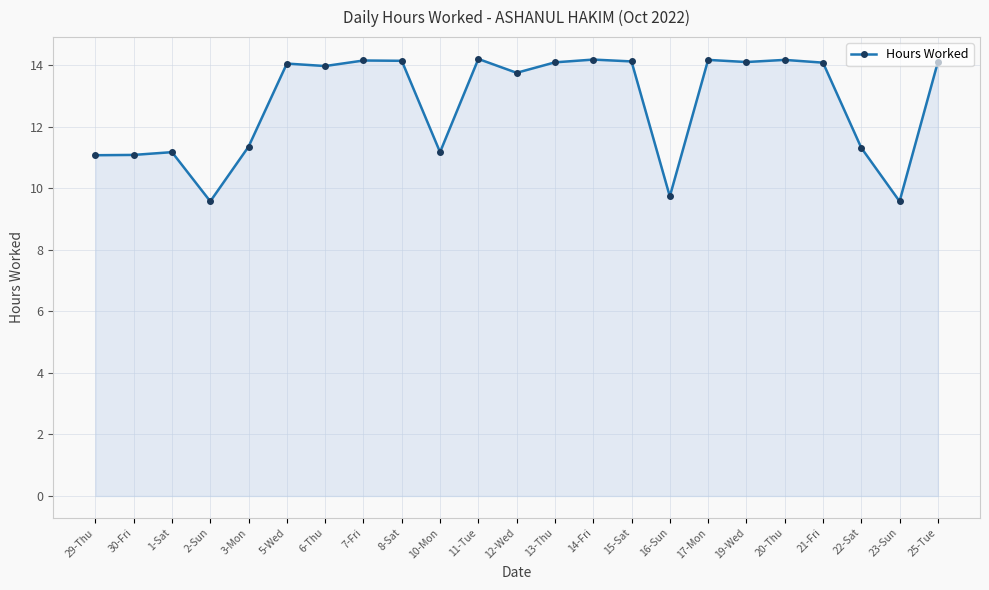

What is the change in value from 1-Sat to 13-Thu?

+2.9